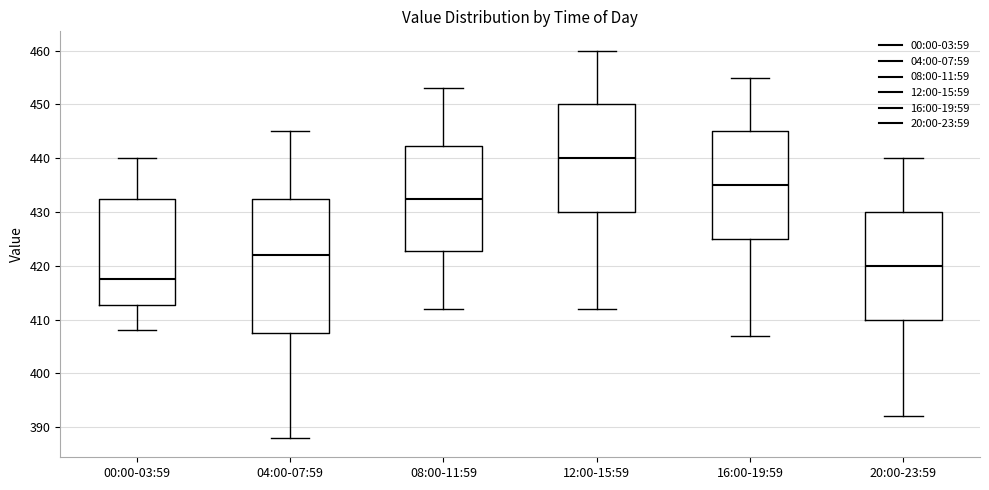

Reading left to right, read every box against the y-axis: the position of its median line, the range the box covers, and the ends of its whiskers. The values are not printed on the chart, so give them approximately, as read against the axis.

00:00-03:59: median 418, box 413 to 433, whiskers 408 to 440
04:00-07:59: median 422, box 408 to 433, whiskers 388 to 445
08:00-11:59: median 433, box 423 to 442, whiskers 412 to 453
12:00-15:59: median 440, box 430 to 450, whiskers 412 to 460
16:00-19:59: median 435, box 425 to 445, whiskers 407 to 455
20:00-23:59: median 420, box 410 to 430, whiskers 392 to 440